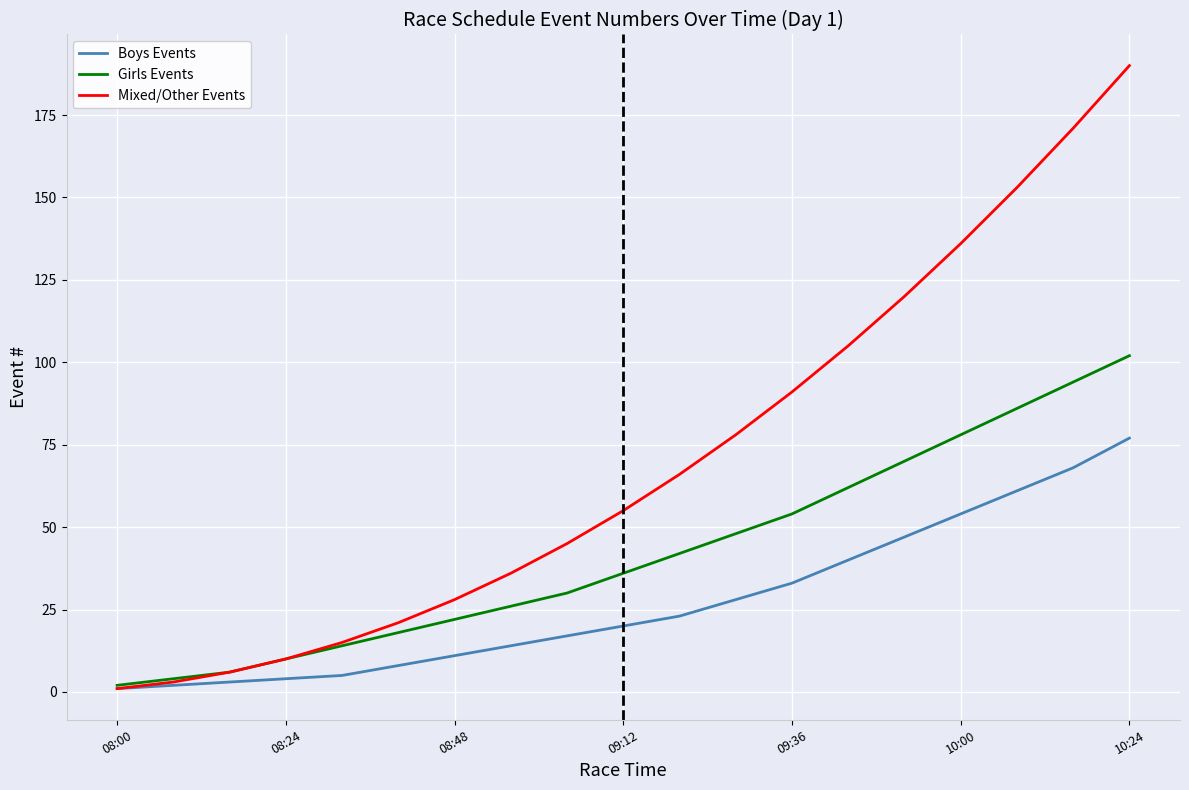

What is the sum of all Girls Events values?

804